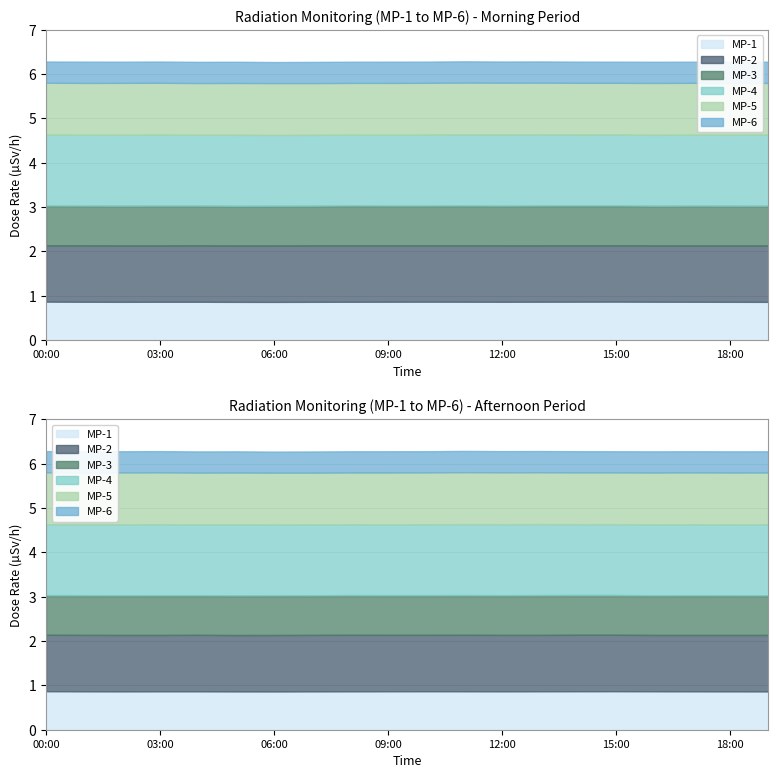

At how many categories does at least one series exceed 1?

20